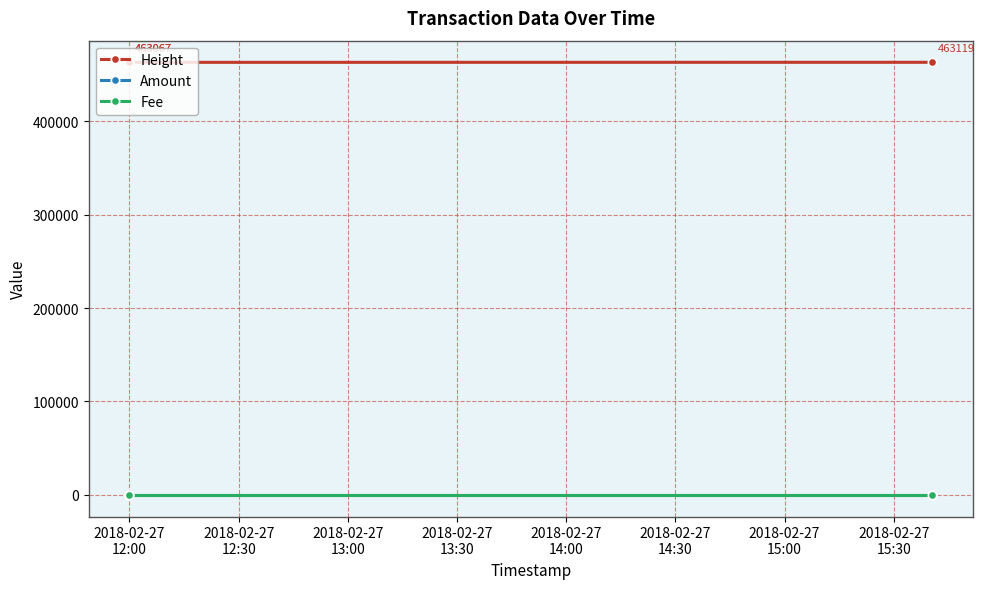

What is the label of the 3rd point from the left?

2018-02-27
13:00